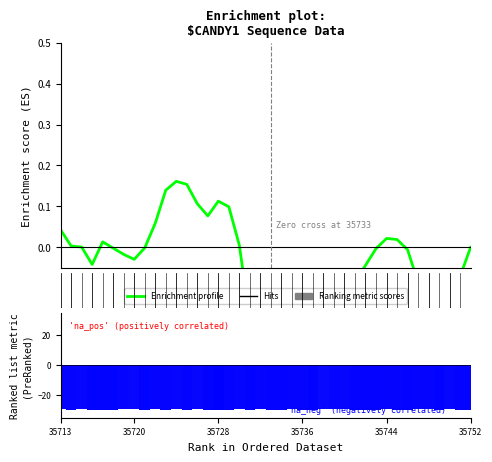

True or false: the data shows 0.0 at 0.

True